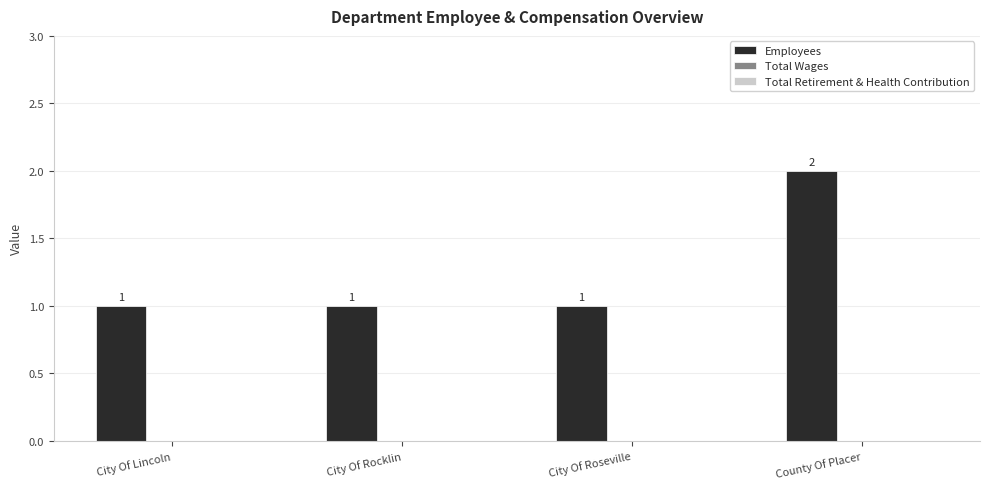

Which label corresponds to the largest value in the chart?

County Of Placer